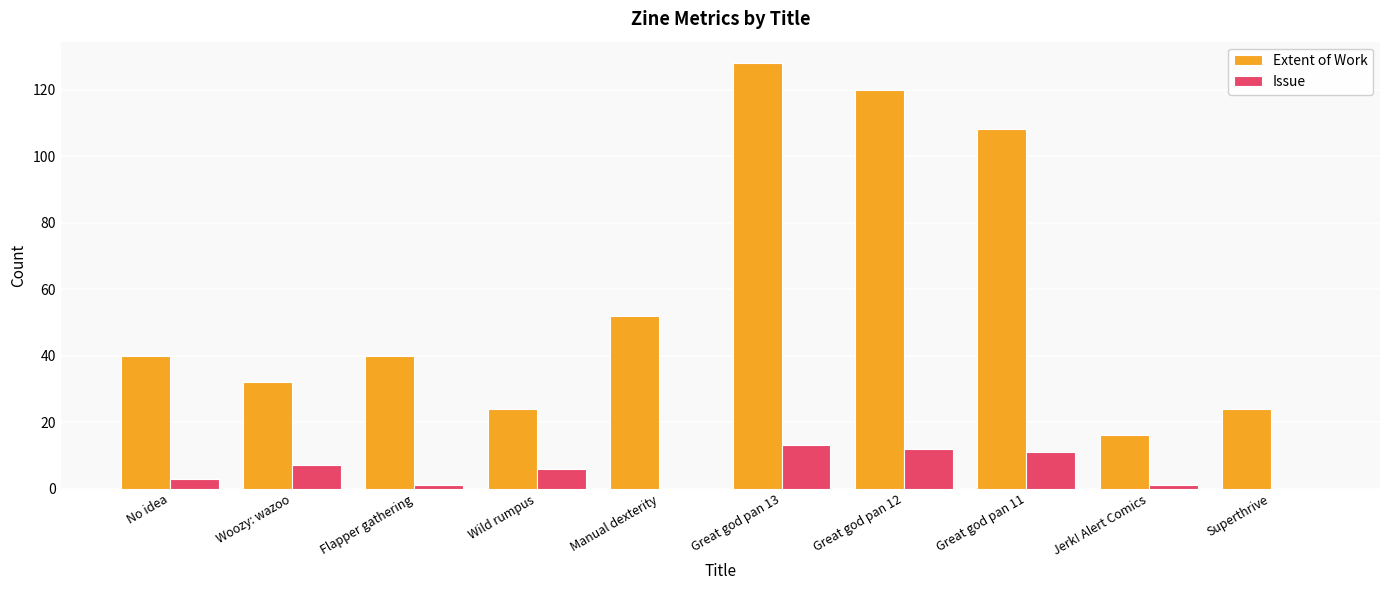

Reading left to right, what are all the values shown in this chart?

Extent of Work: No idea=40	Woozy: wazoo=32	Flapper gathering=40	Wild rumpus=24	Manual dexterity=52	Great god pan 13=128	Great god pan 12=120	Great god pan 11=108	Jerk! Alert Comics=16	Superthrive=24
Issue: No idea=3	Woozy: wazoo=7	Flapper gathering=1	Wild rumpus=6	Manual dexterity=0	Great god pan 13=13	Great god pan 12=12	Great god pan 11=11	Jerk! Alert Comics=1	Superthrive=0